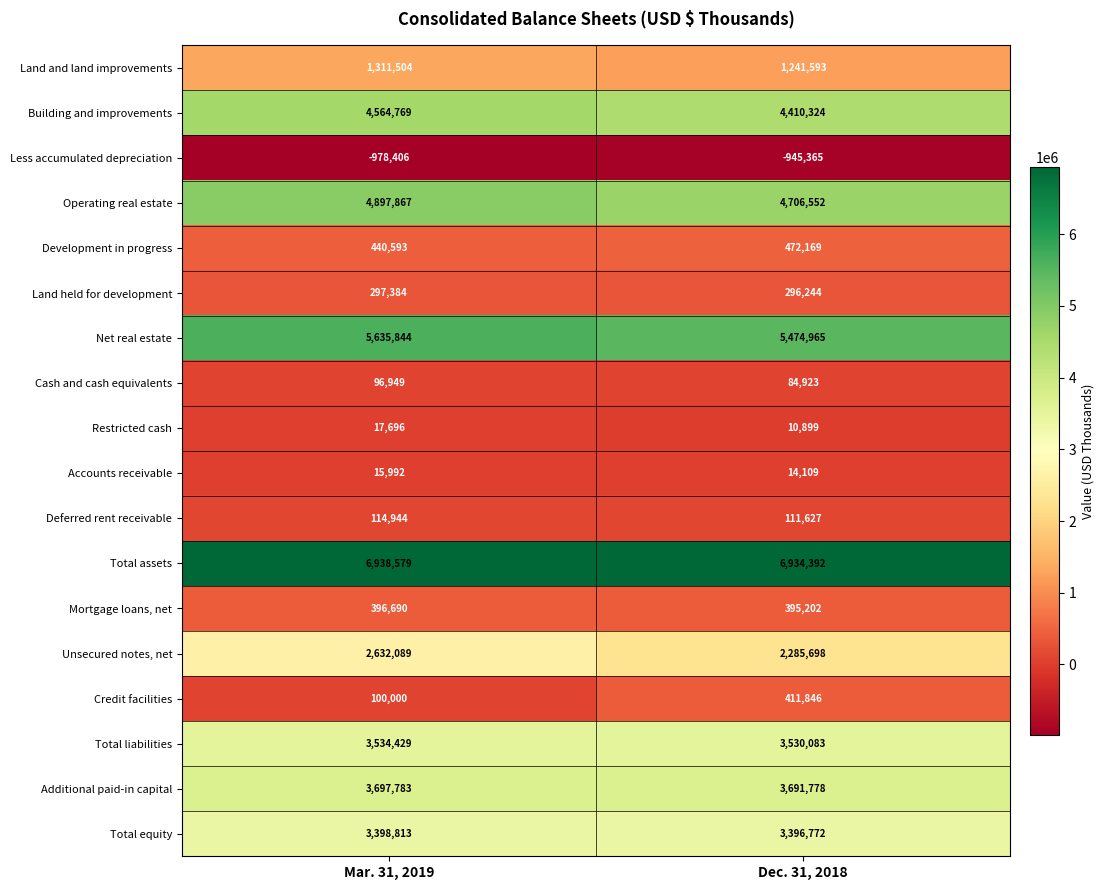

How many categories are shown in the chart?

2